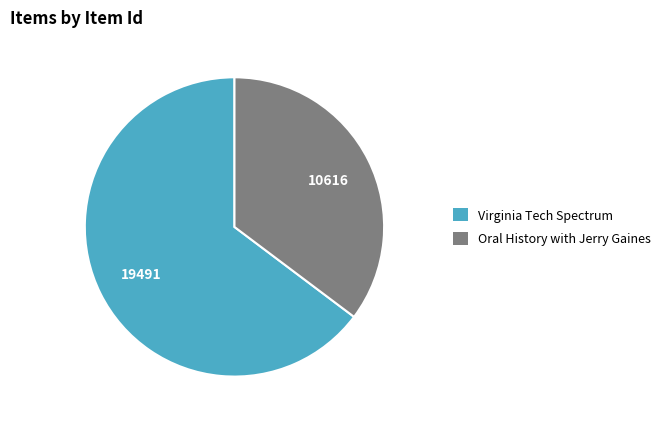

What is the smallest slice in the pie chart?

Oral History with Jerry Gaines